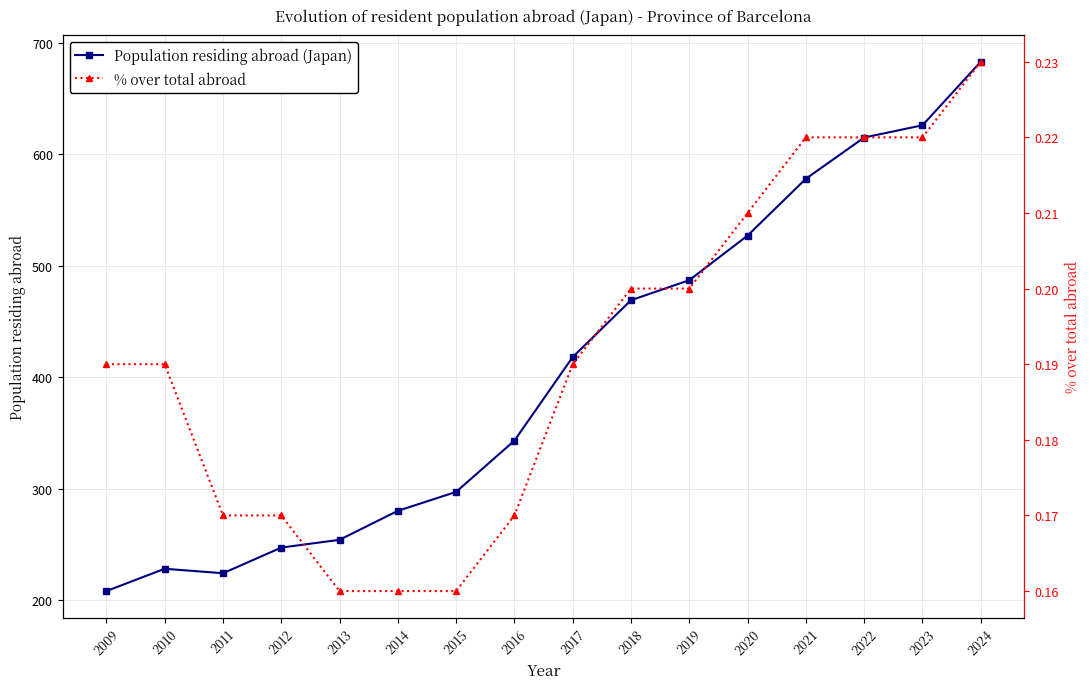

How many distinct data groups are displayed?

2